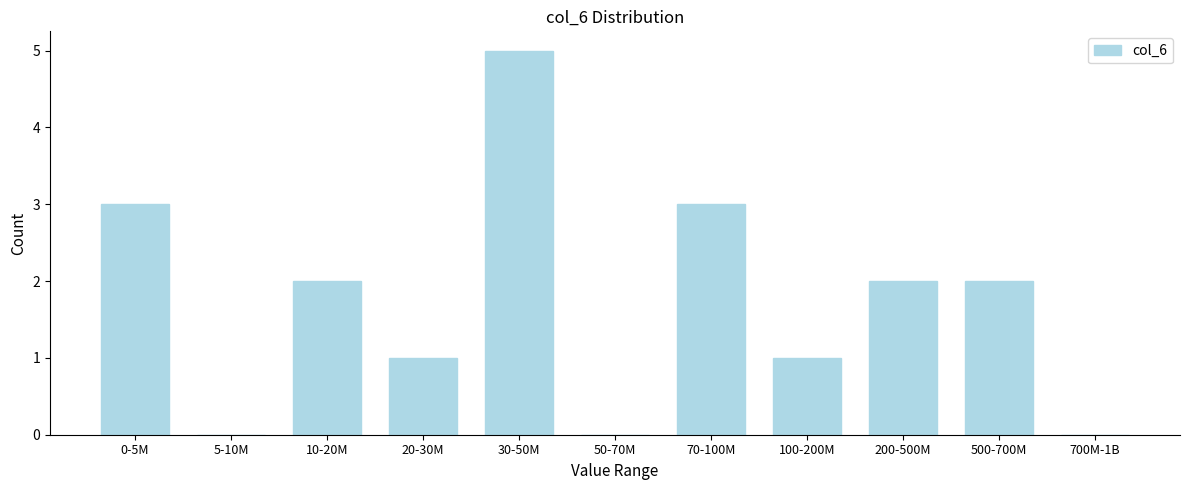

Reading left to right, list all the values displayed in this chart.

0-5M=3	5-10M=0	10-20M=2	20-30M=1	30-50M=5	50-70M=0	70-100M=3	100-200M=1	200-500M=2	500-700M=2	700M-1B=0